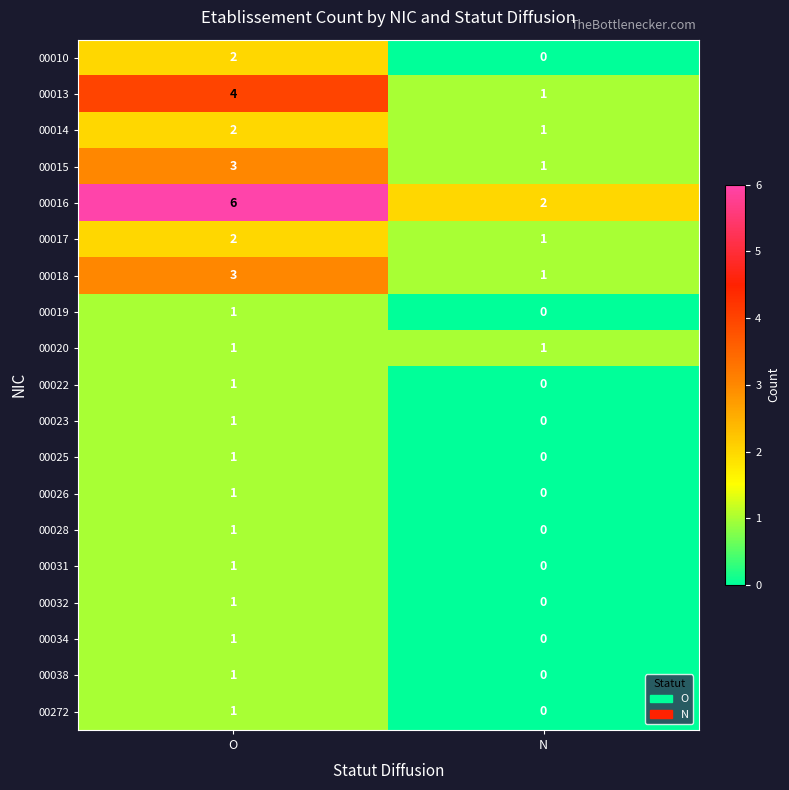

What is the difference between the highest and lowest values at O?

5